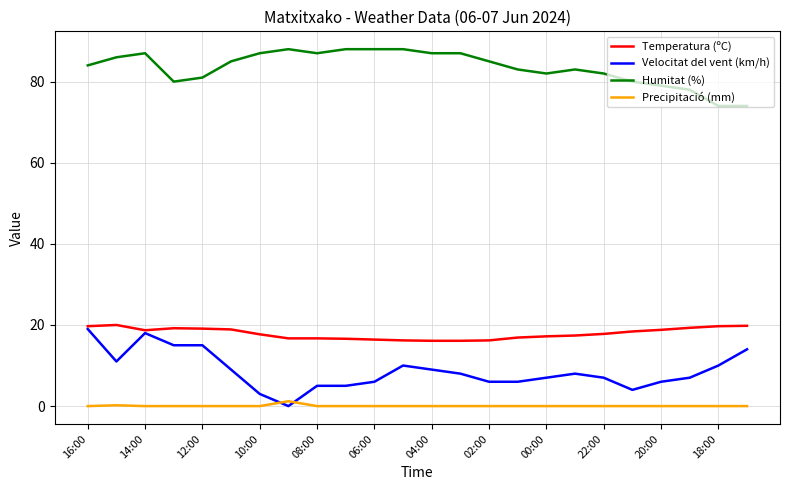

True or false: Precipitació (mm) and Humitat (%) cross at least once.

False